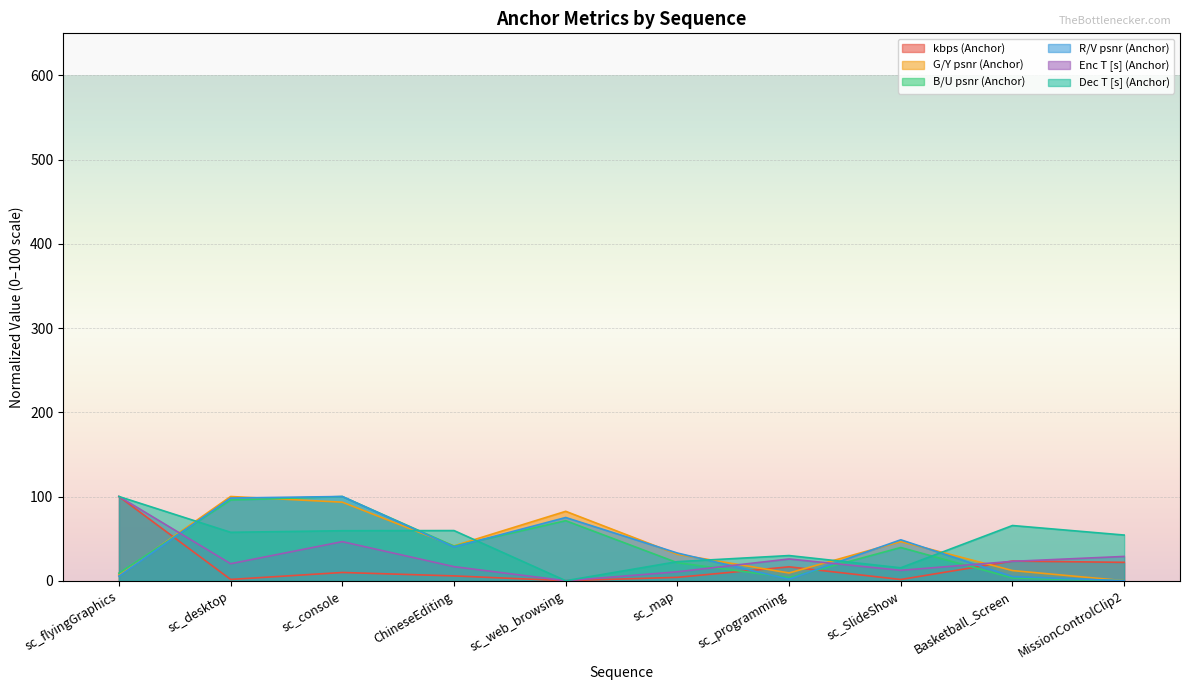

True or false: Dec T [s] (Anchor) has more than 0 interior local peaks.

True